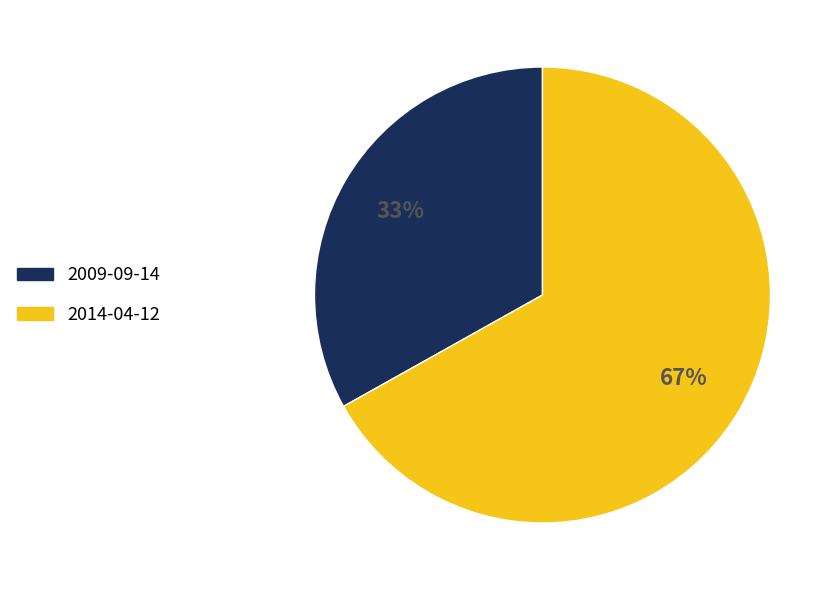

To the nearest percent, what is the difference between the largest and smallest slice percentages?

34%